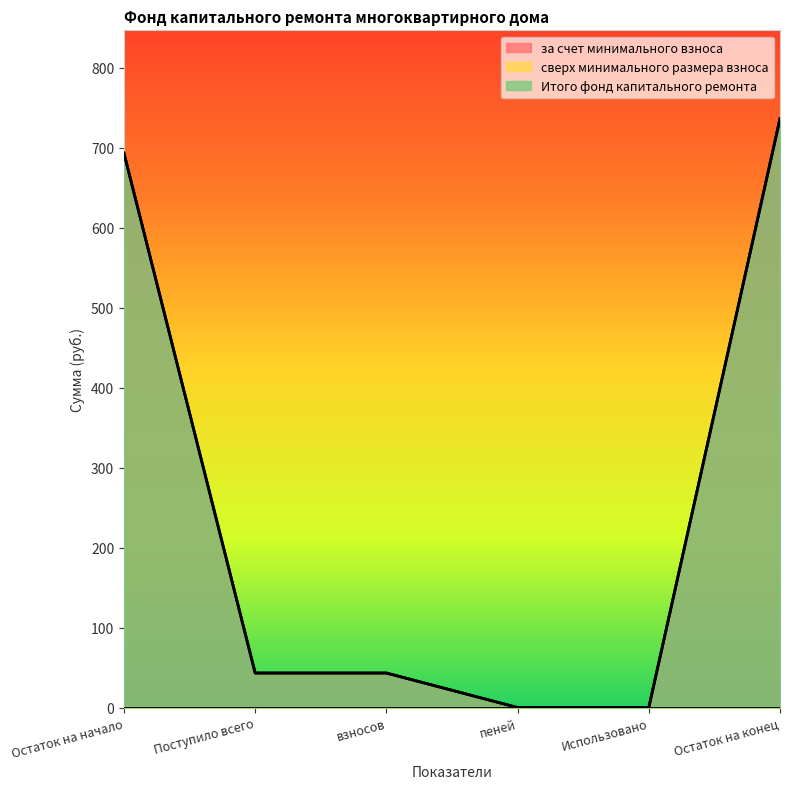

Does the chart display data point markers on the line(s)?

No